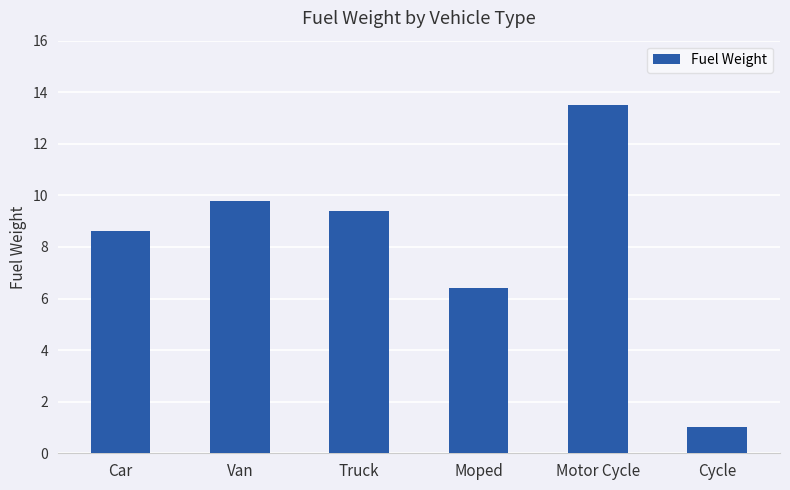

How many values are below 9?

3